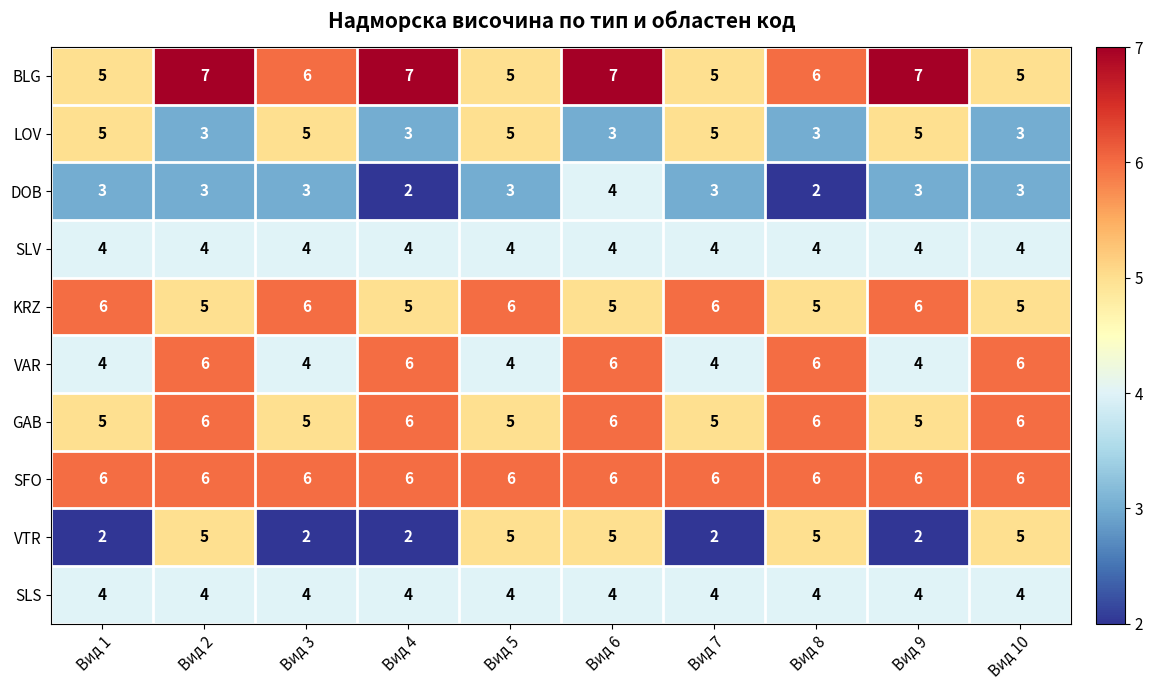

True or false: LOV has a value of 3 at Вид 2.

True